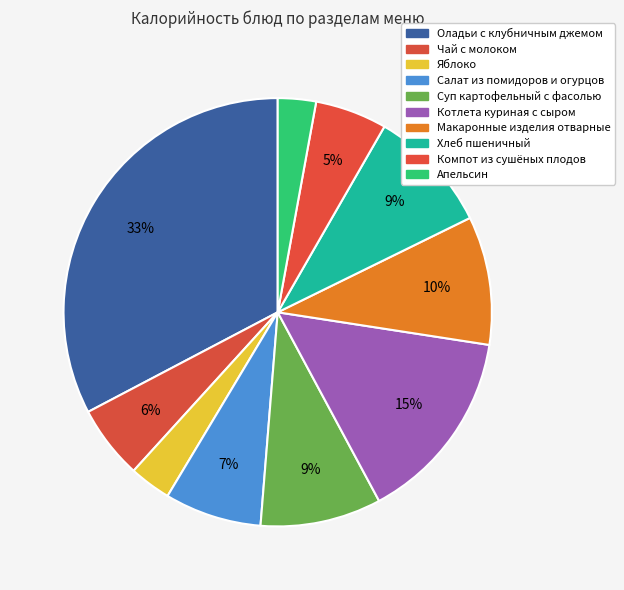

How many slices are in this pie chart?

10